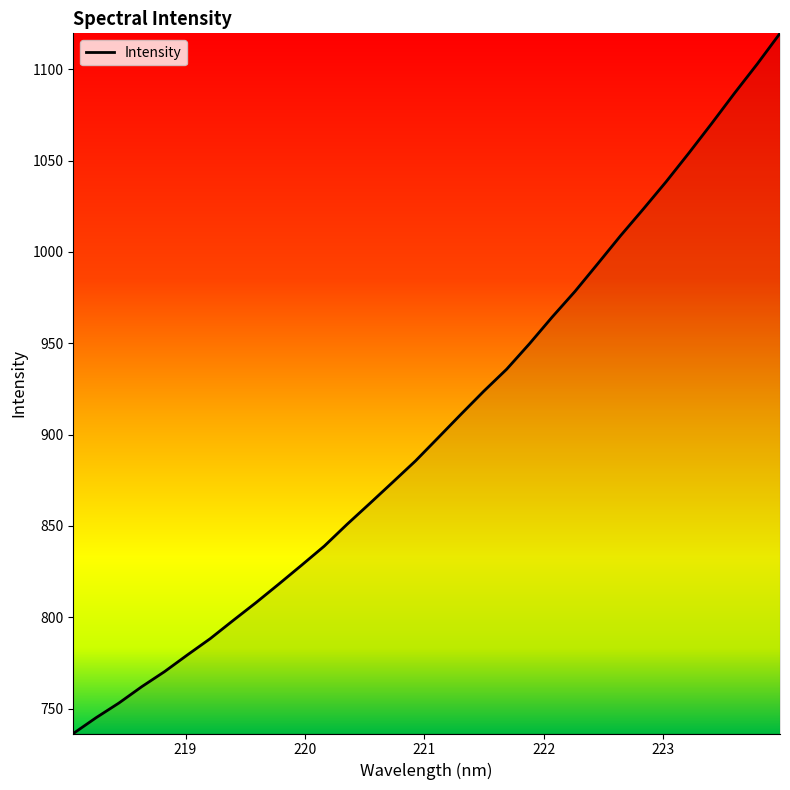

What is the greatest value displayed?

1119.7